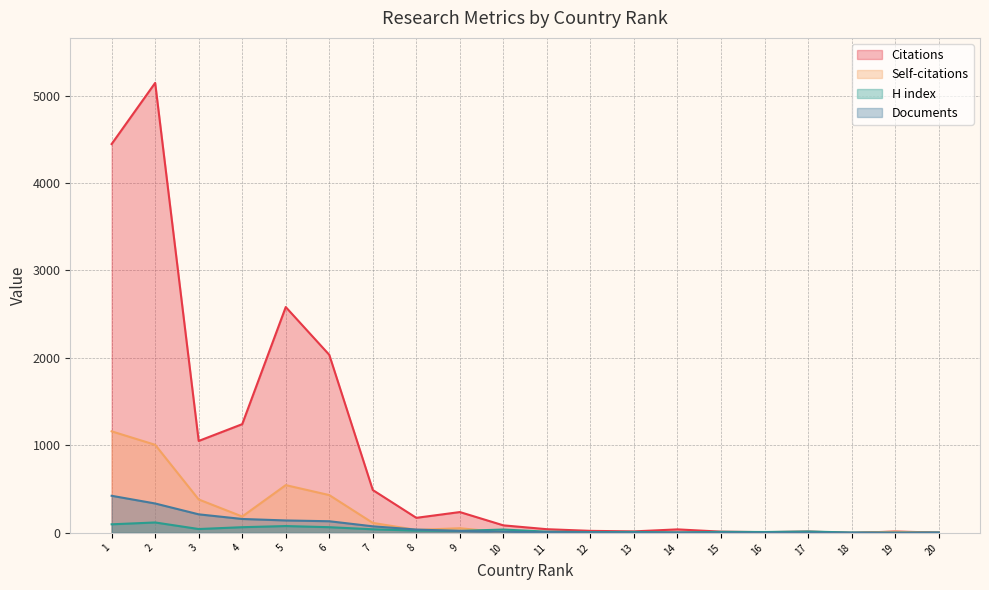

List the series in order of their peak value, highest first.

Citations, Self-citations, Documents, H index